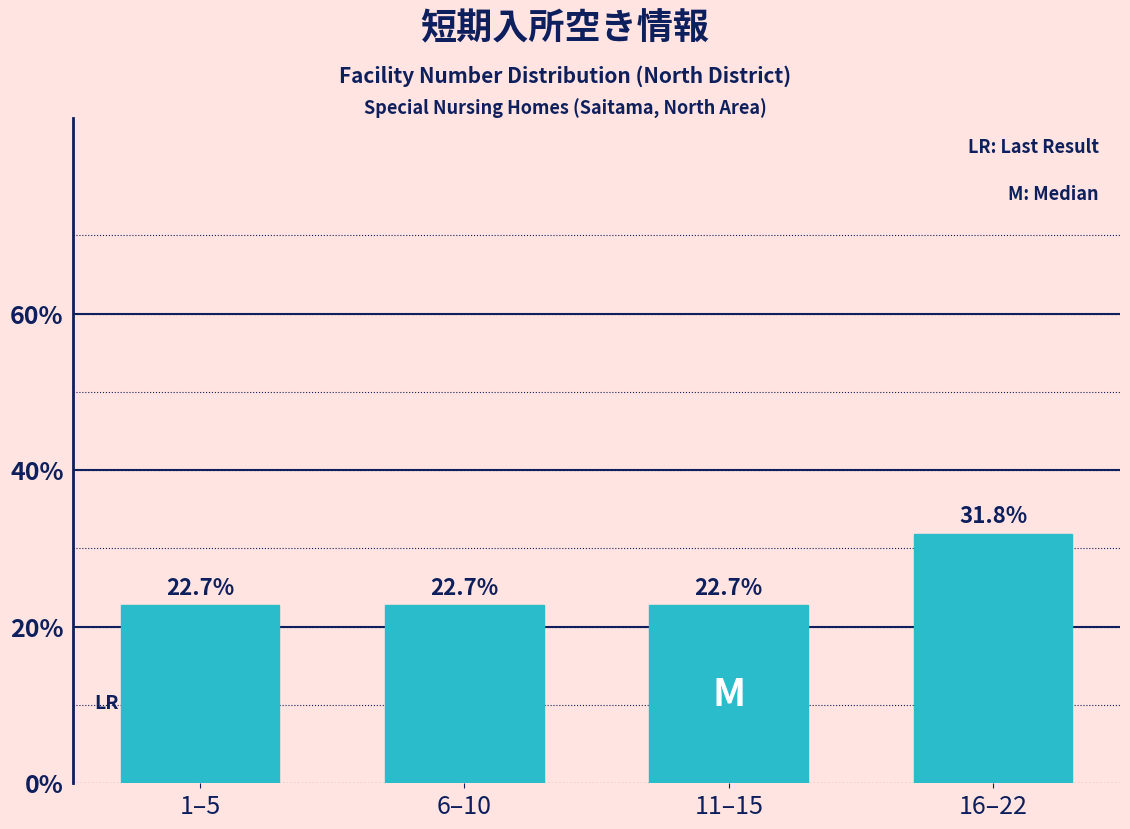

Reading right to left, extract all data points from this chart.

31.8	22.7	22.7	22.7